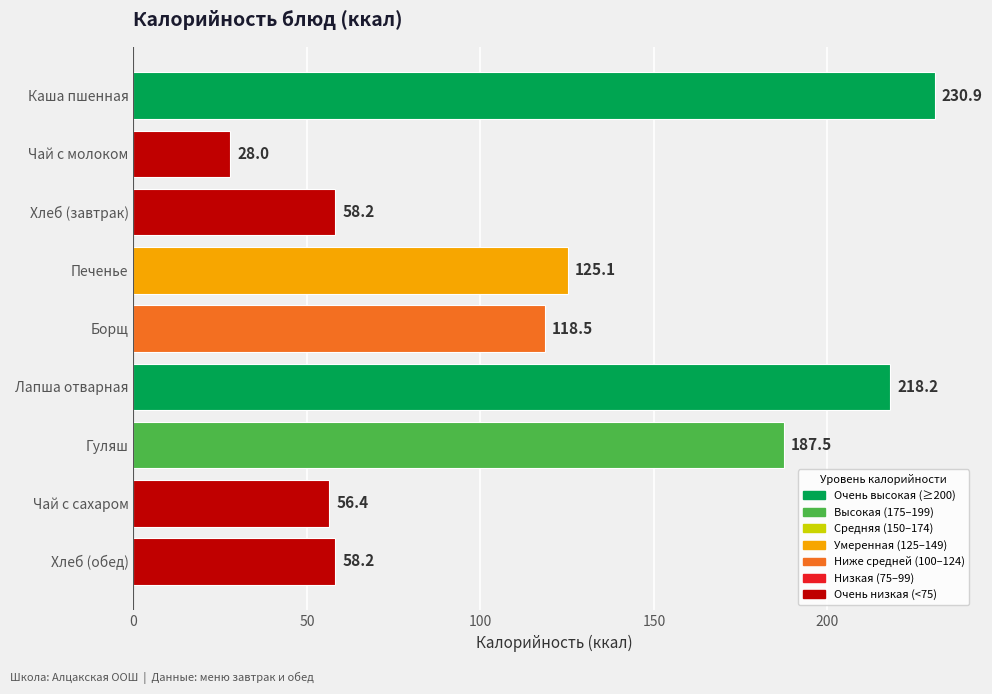

Approximately how many times larger is the value at Чай с молоком compared to Чай с сахаром?

0.5